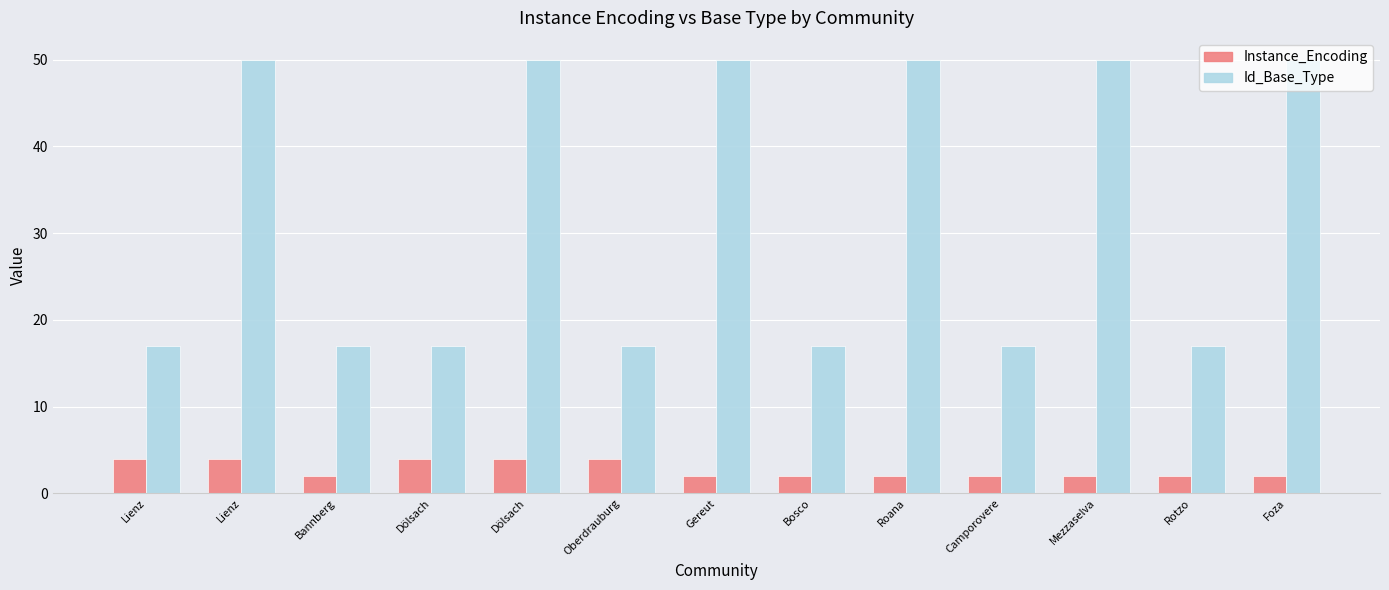

At which category is the sum across all series the highest?

Lienz